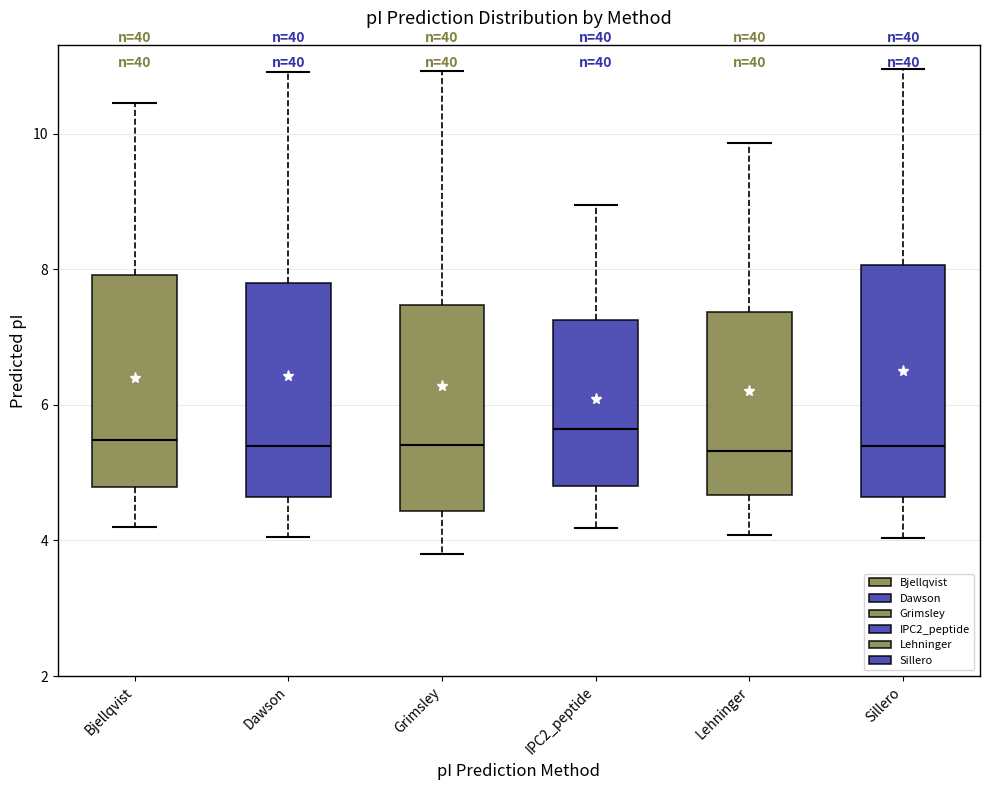

Where is the upper edge of the box for Sillero on the y-axis? The values are not printed on the chart, so give them approximately, as read against the axis.

8.0